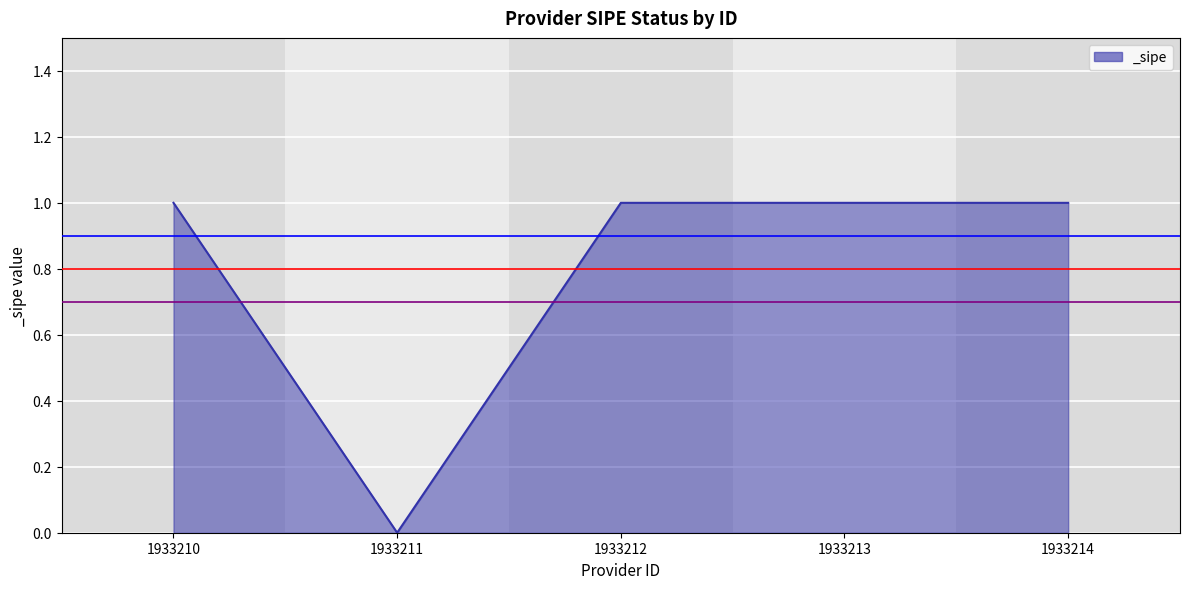

What is the approximate value at 1933210?

1